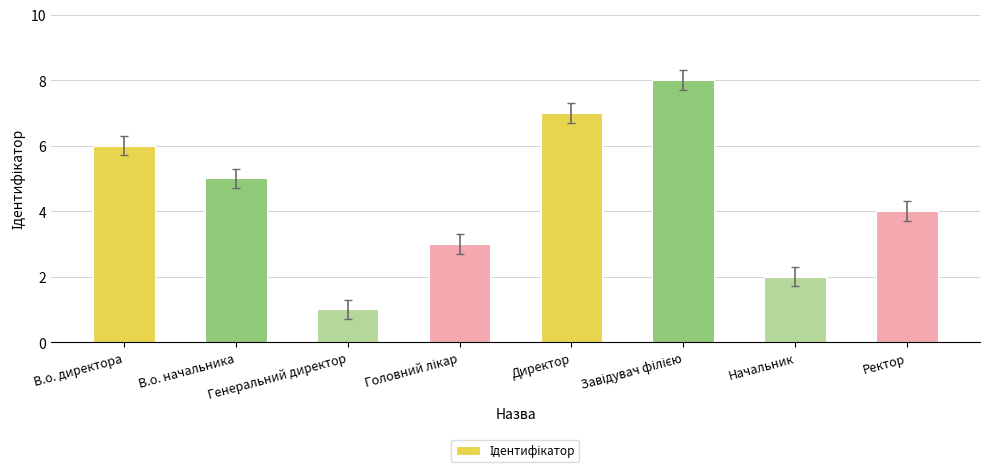

What is the greatest value displayed?

8